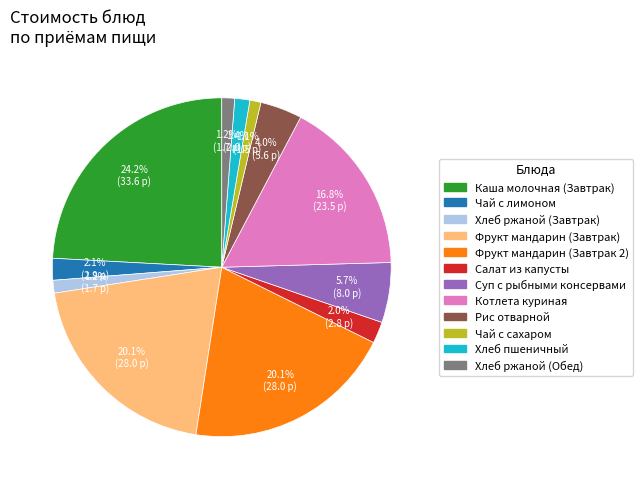

Count the number of slices in the pie.

12